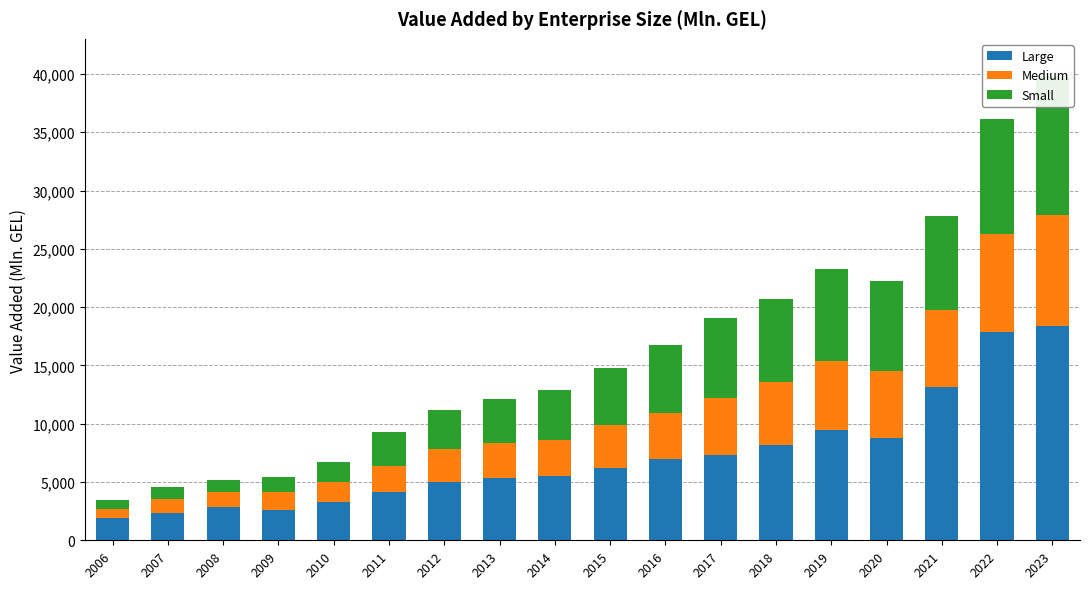

Reading left to right, what are all the values shown in this chart?

Large: 2006=1871.9	2007=2313.5	2008=2820.3	2009=2607.4	2010=3324.2	2011=4114.1	2012=4988.0	2013=5344.9	2014=5492.0	2015=6183.3	2016=6977.8	2017=7314.4	2018=8193.3	2019=9491.4	2020=8734.6	2021=13152.9	2022=17906.9	2023=18366.1
Medium: 2006=795.3	2007=1258.6	2008=1328.3	2009=1498.2	2010=1684.2	2011=2221.0	2012=2835.5	2013=2994.2	2014=3094.3	2015=3674.0	2016=3979.0	2017=4878.8	2018=5374.7	2019=5906.7	2020=5817.7	2021=6641.1	2022=8382.6	2023=9513.6
Small: 2006=812.2	2007=969.6	2008=1014.0	2009=1358.4	2010=1694.7	2011=2918.5	2012=3367.2	2013=3799.9	2014=4263.1	2015=4903.8	2016=5815.6	2017=6843.2	2018=7158.8	2019=7897.9	2020=7710.7	2021=8049.7	2022=9864.3	2023=11949.0